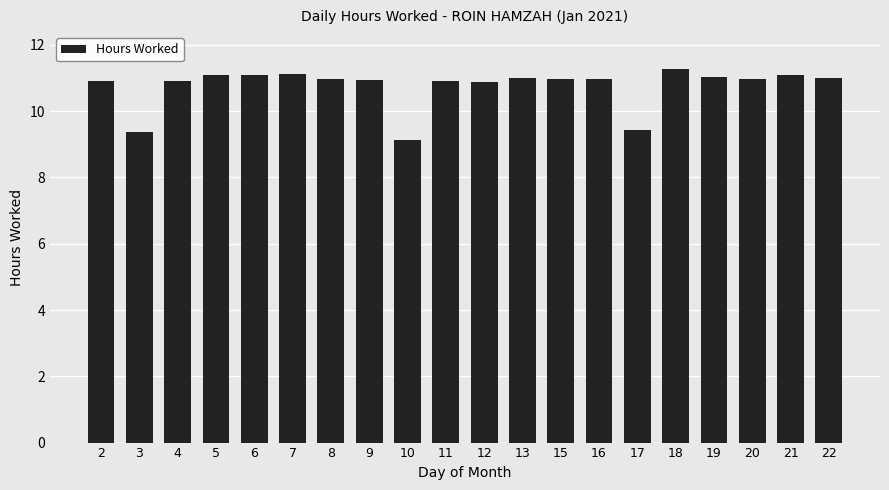

Does the chart contain any negative values?

No